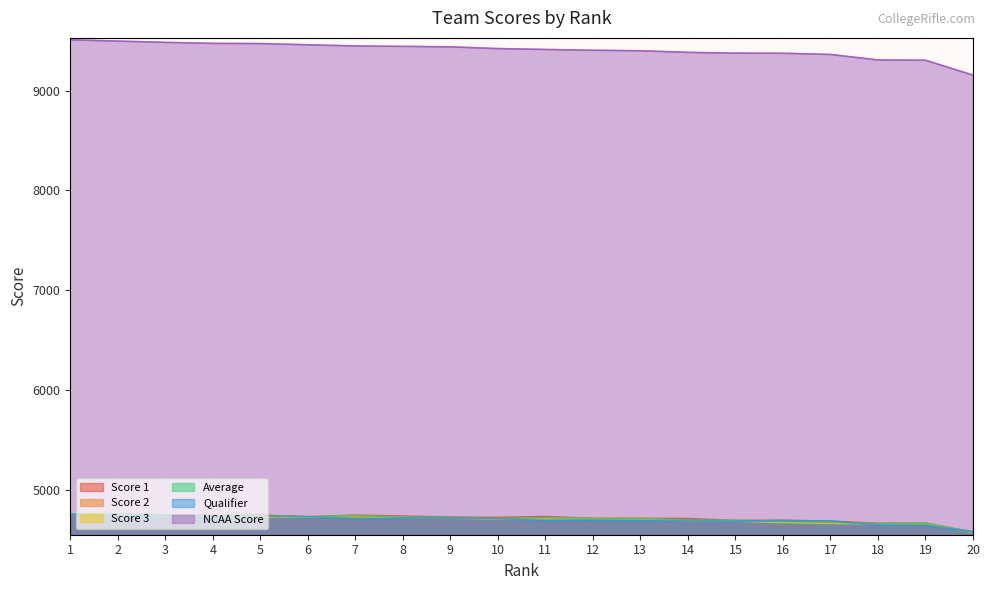

True or false: NCAA Score and Score 1 cross at least once.

False